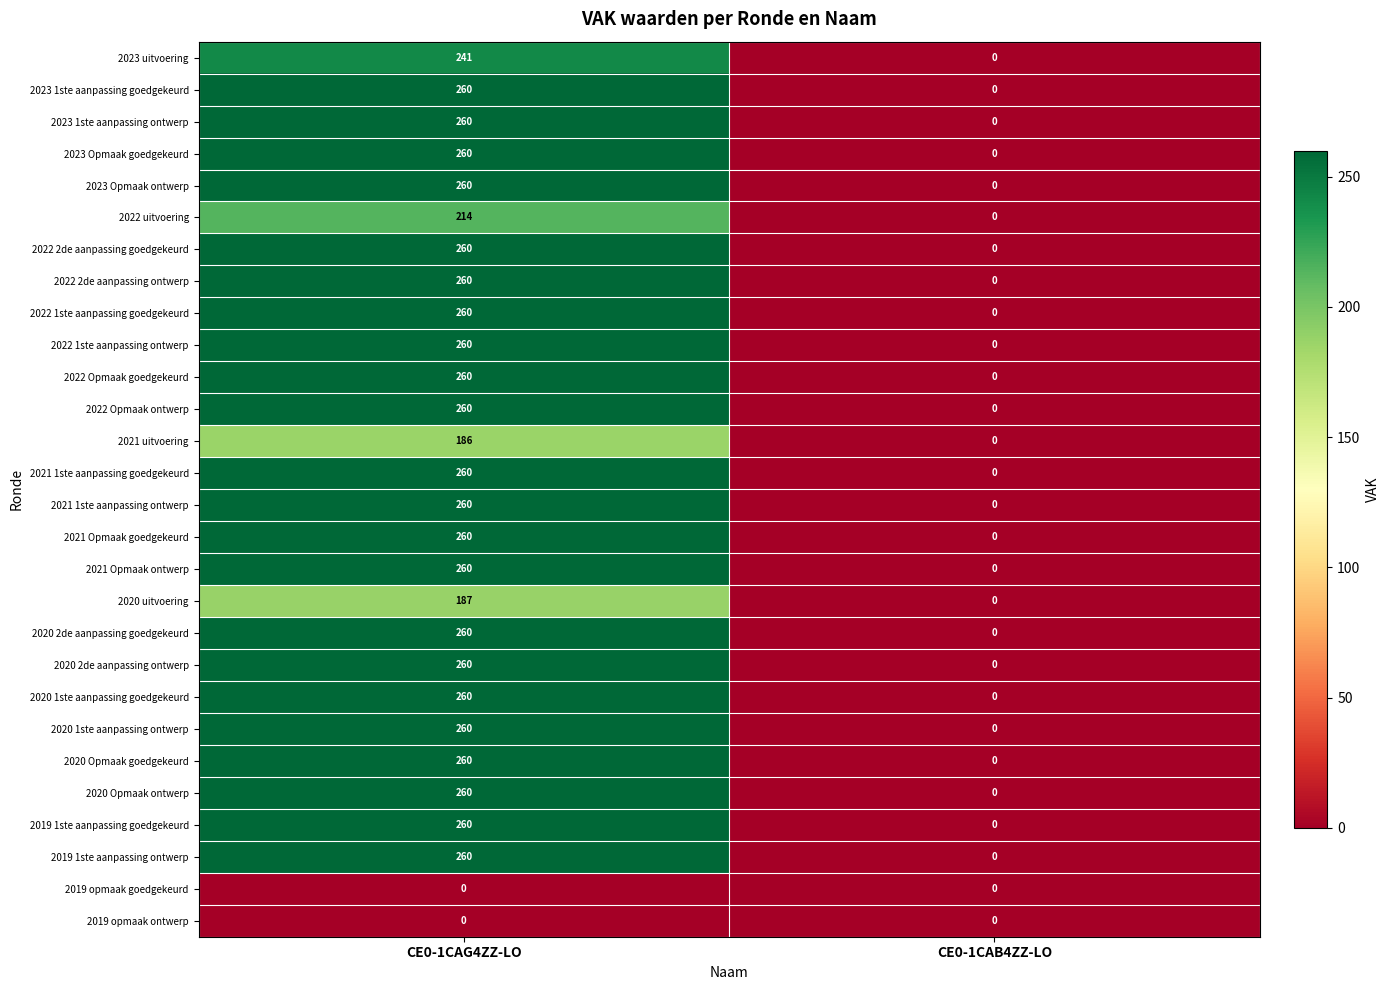

What is the spread (max minus min) of values at CE0-1CAG4ZZ-LO?

260